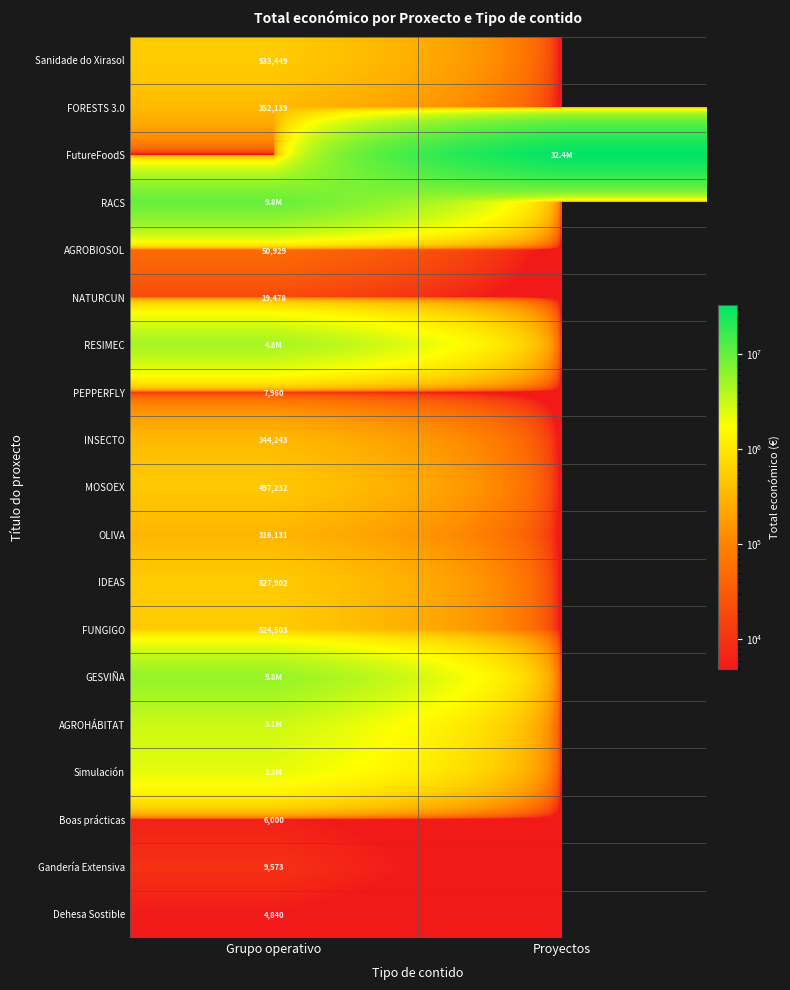

How many series are shown in this chart?

19